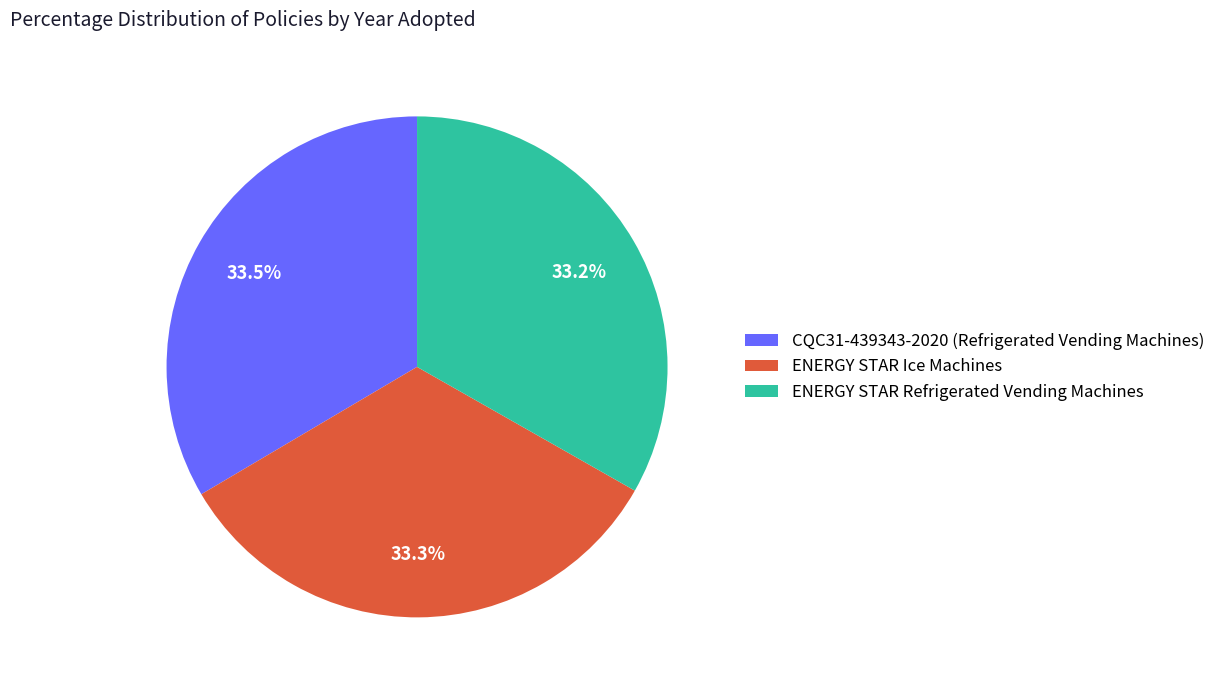

How many segments does this pie chart have?

3